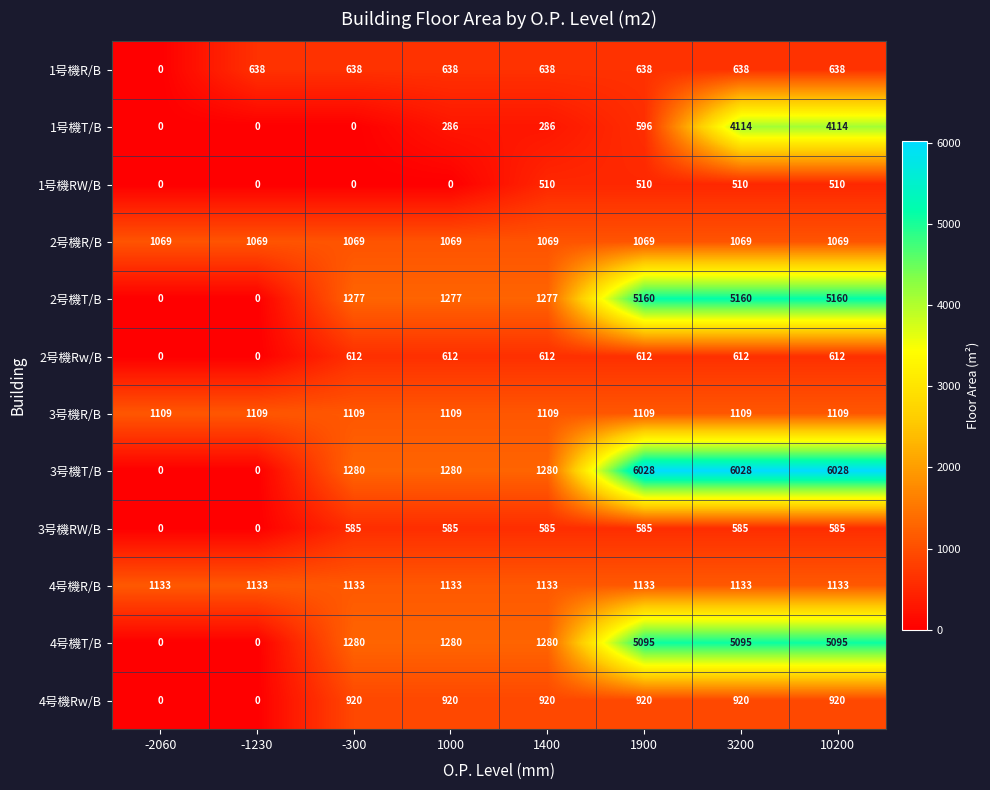

Between -1230 and 10200, which series saw the biggest shift?

3号機T/B